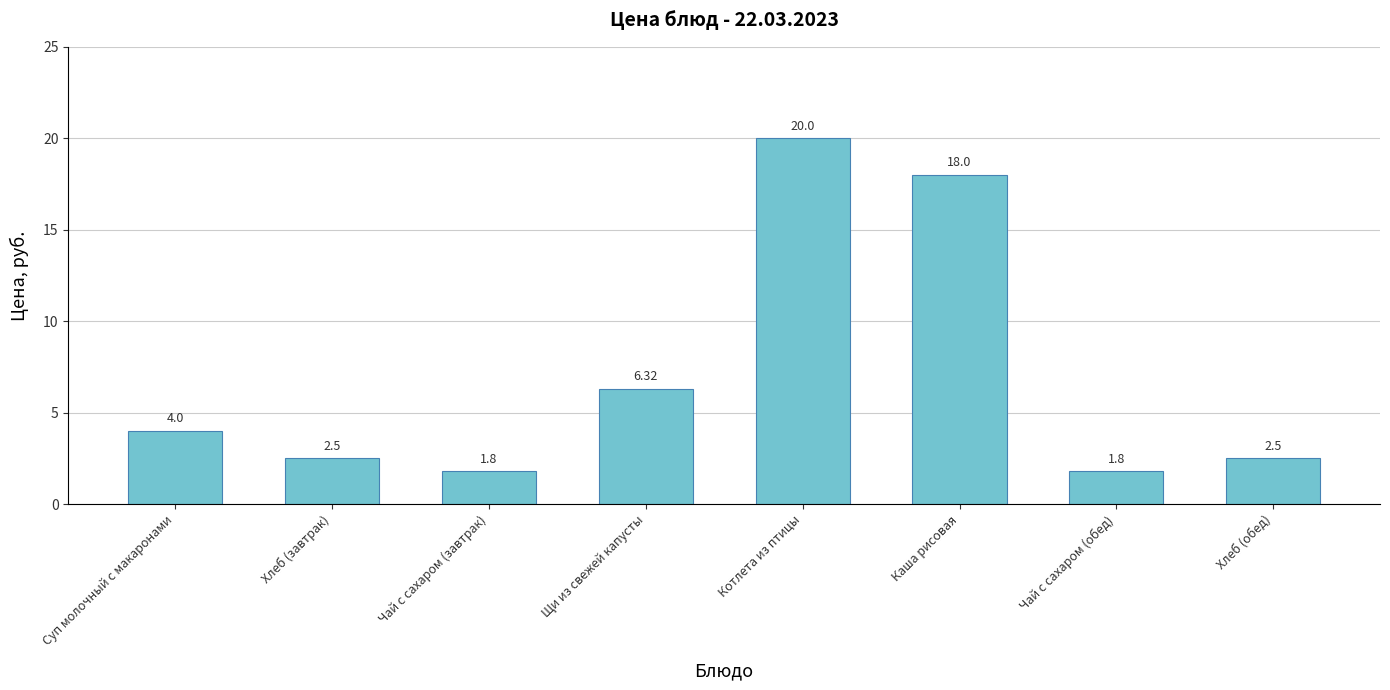

The chart shows a value of 10.8 at Щи из свежей капусты. True or false?

False